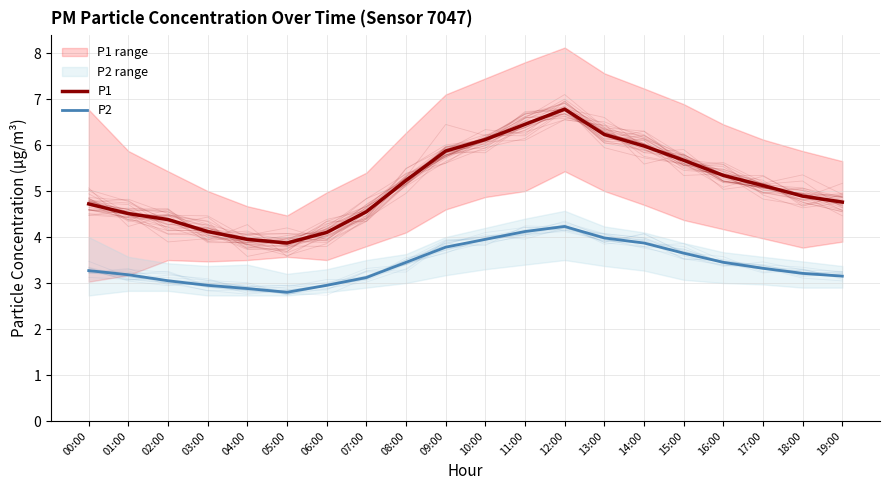

Rank the series by their average value, from highest to lowest.

P1, P2